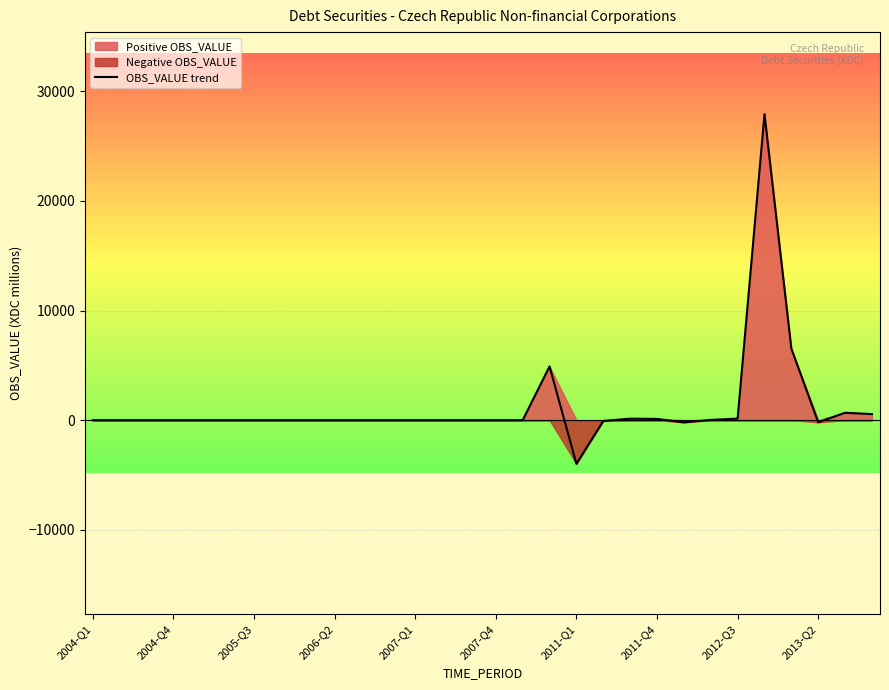

What is the lowest value of the OBS_VALUE trend series?

-3980